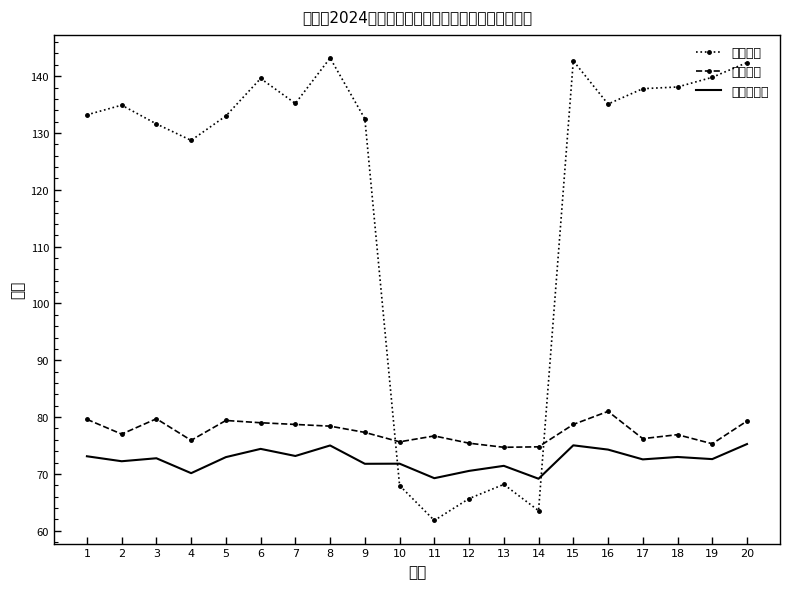

True or false: 合成总成绩 and 面试成绩 cross at least once.

False